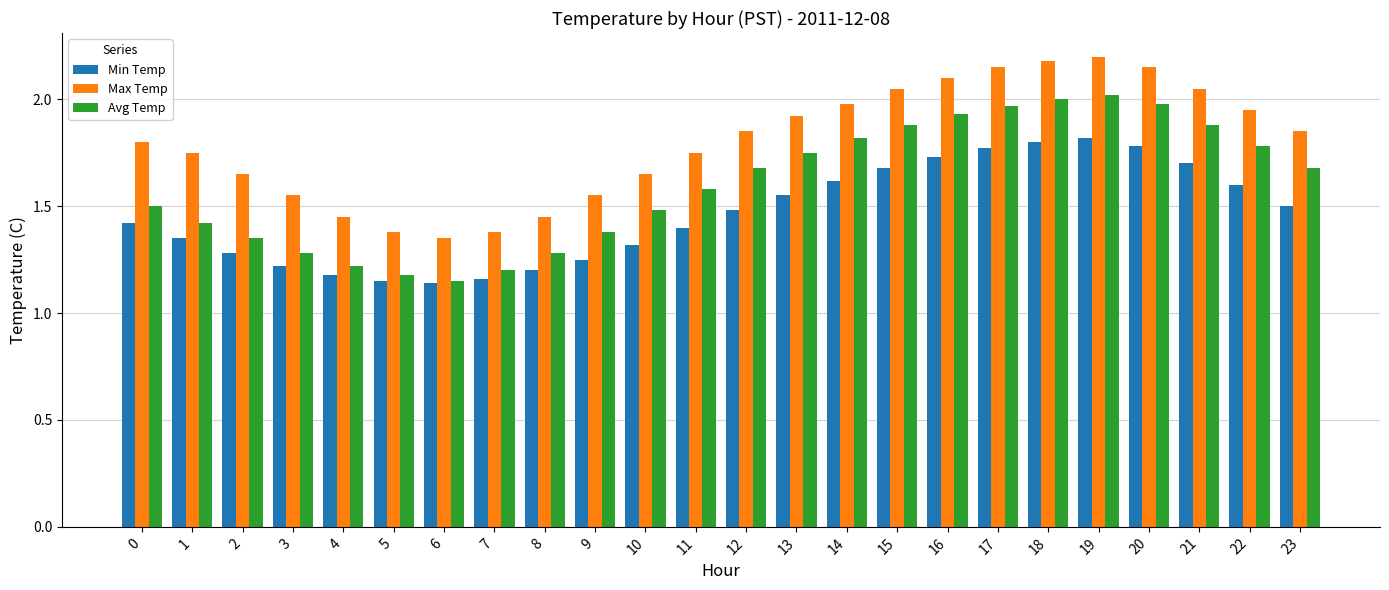

What is the difference between the maximum and second lowest values in the Min Temp series?

0.7